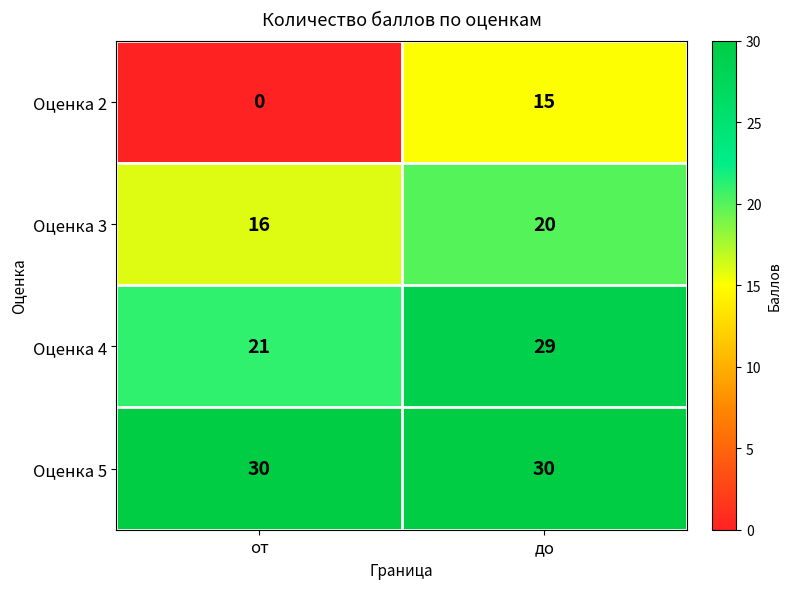

At which label is Оценка 3 closest to 18?

от